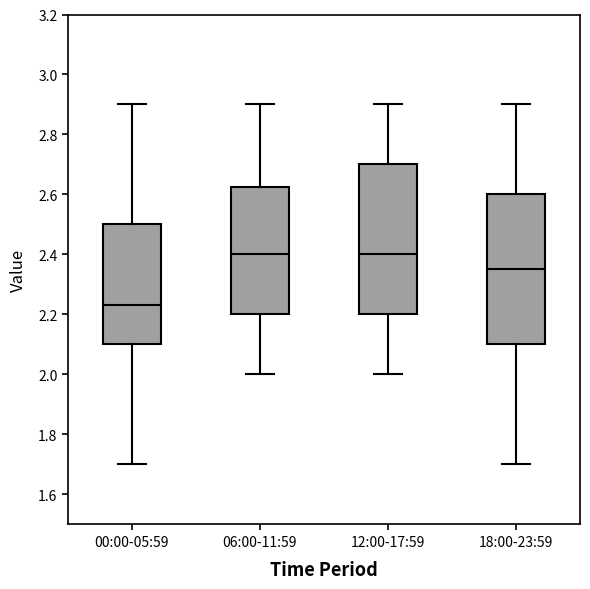

Reading left to right, transcribe this box plot: for each box, give where its median line is, the range the box spans, and where its two whiskers end, as read against the y-axis. The values are not printed on the chart, so give them approximately, as read against the axis.

00:00-05:59: median 2.24, box 2.10 to 2.50, whiskers 1.70 to 2.90
06:00-11:59: median 2.40, box 2.20 to 2.62, whiskers 2.00 to 2.90
12:00-17:59: median 2.40, box 2.20 to 2.70, whiskers 2.00 to 2.90
18:00-23:59: median 2.36, box 2.10 to 2.60, whiskers 1.70 to 2.90